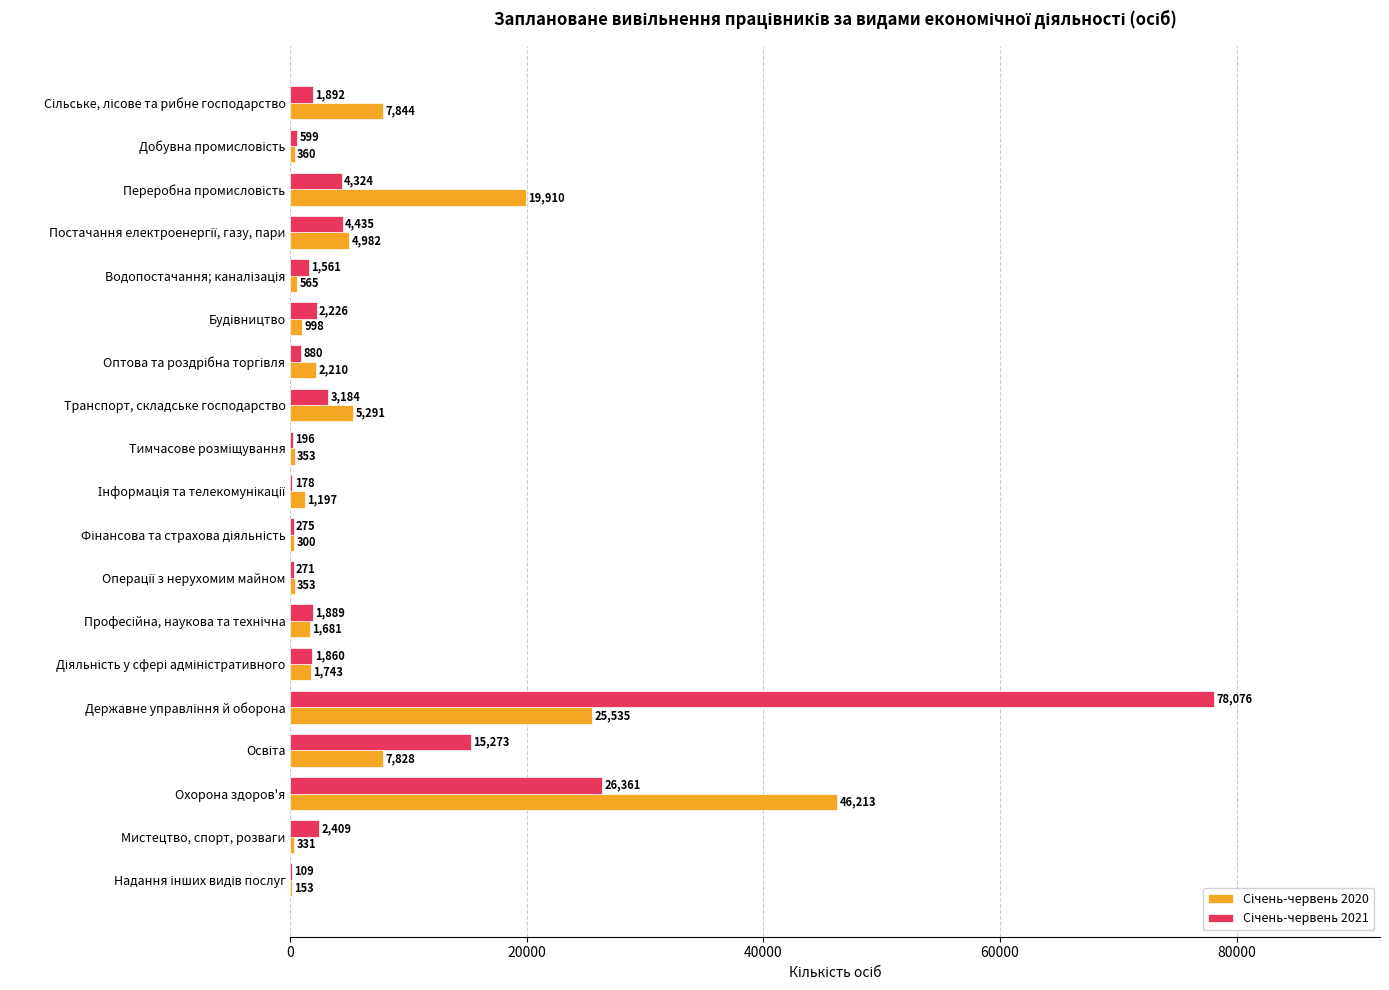

What is the total value across all series at Транспорт, складське господарство?

8475